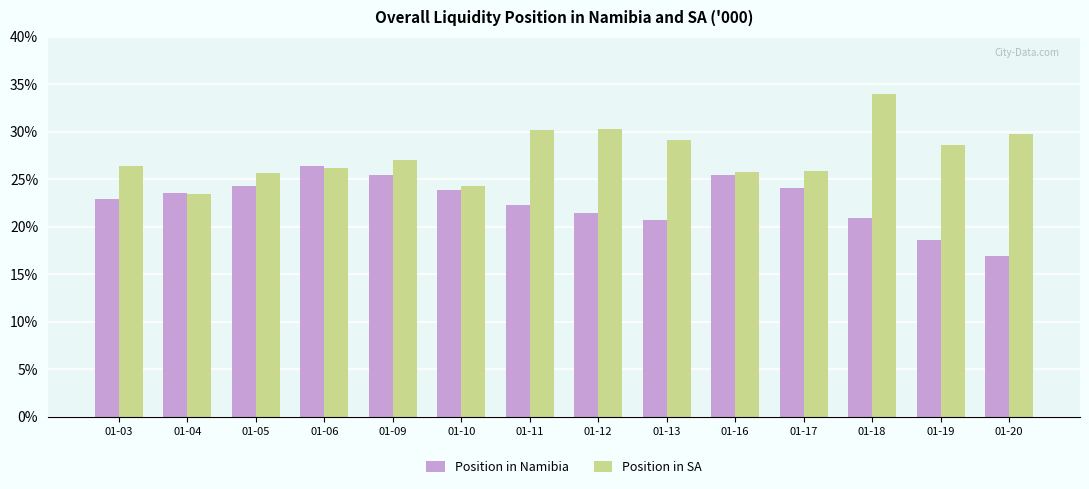

What is the value of the Position in Namibia bar at the 6th from the left?

2388963.6